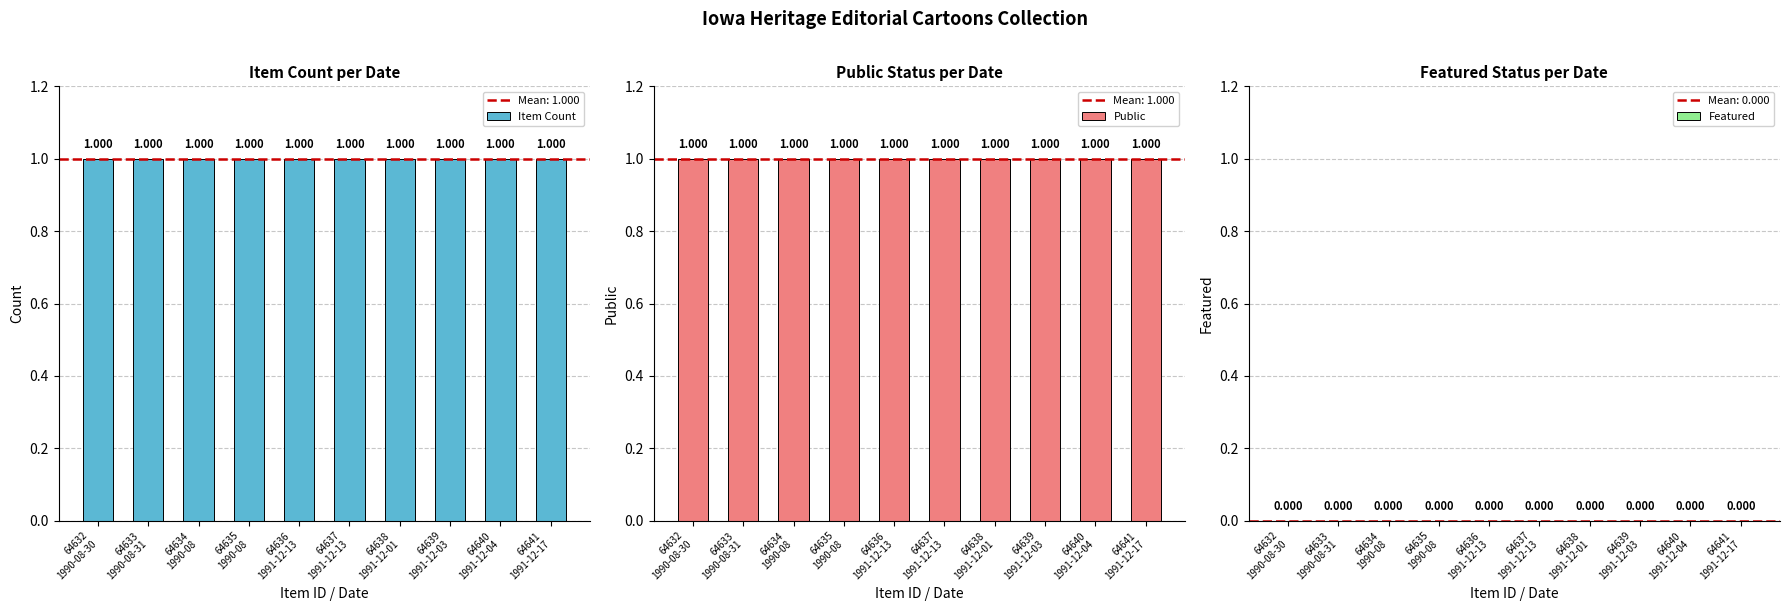

True or false: Public has a value of 1 at 64637
1991-12-13.

True